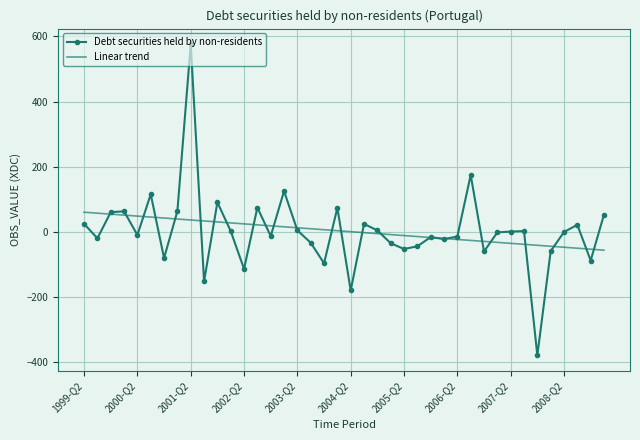

What is the maximum value for Linear trend?

60.7